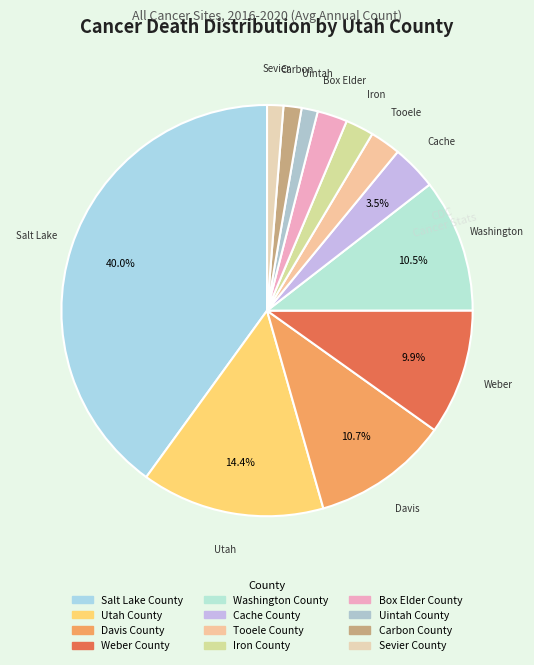

To the nearest percent, what percentage of the pie is Weber County?

10%